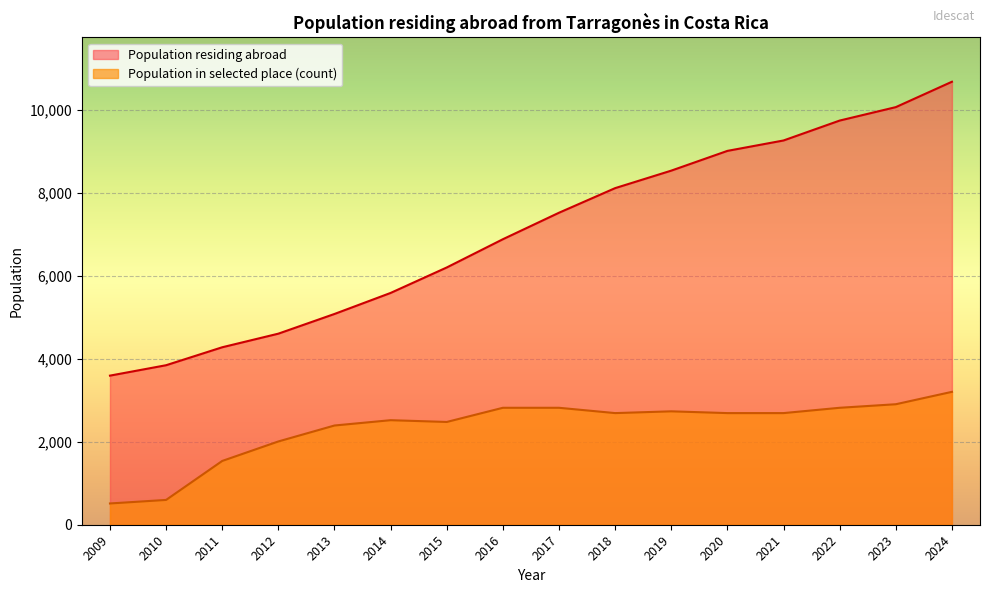

What is the maximum value shown in the chart?

10681.0